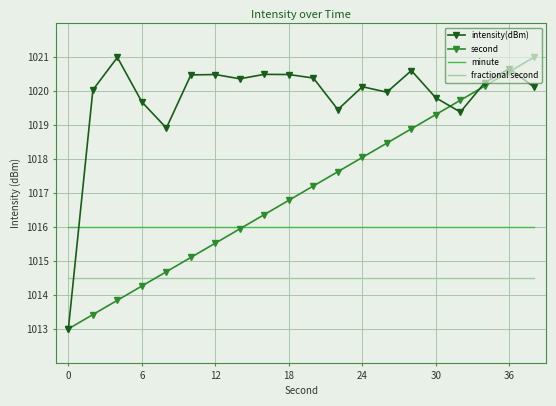

Which series has the largest total across all categories?

intensity(dBm)